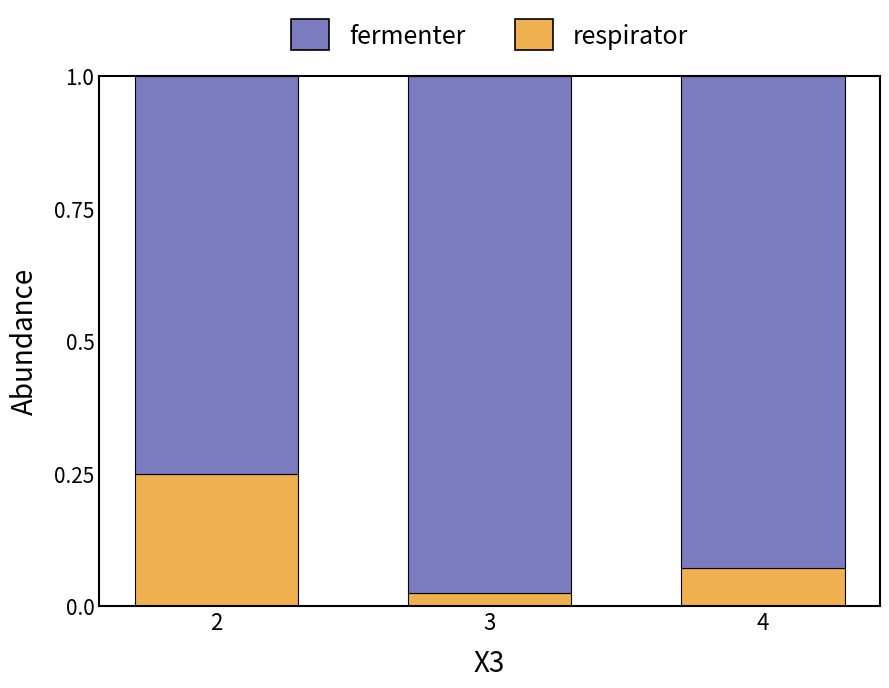

Rank the categories by respirator value from highest to lowest.

2, 4, 3